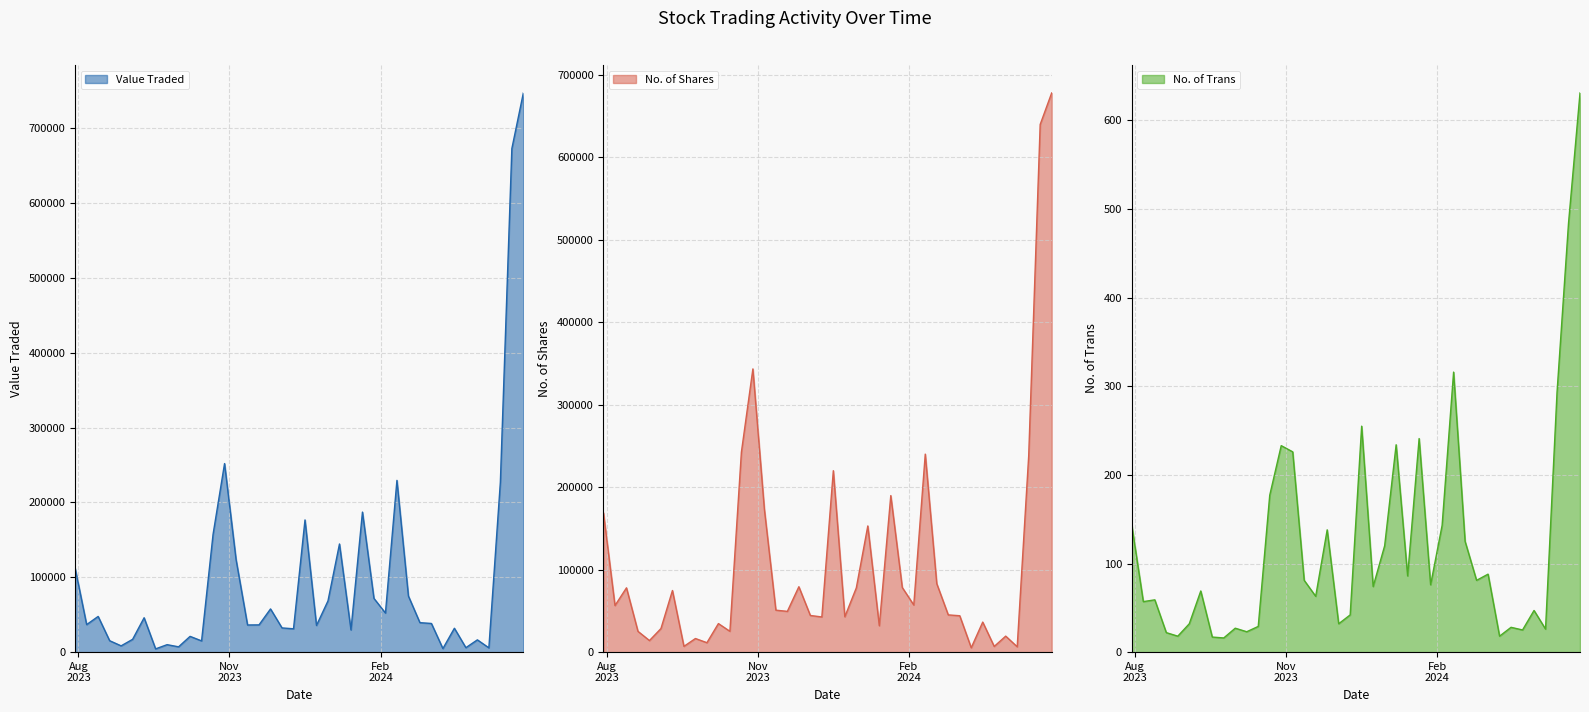

What is the difference between the second highest and minimum values in the No. of Trans series?

468